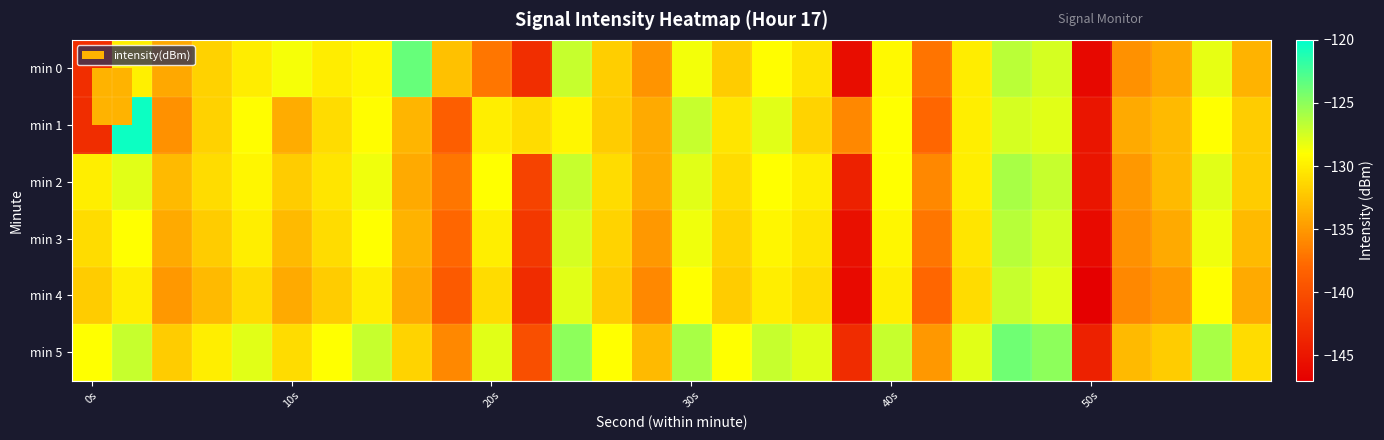

Which series has the largest range (max minus min)?

min 1